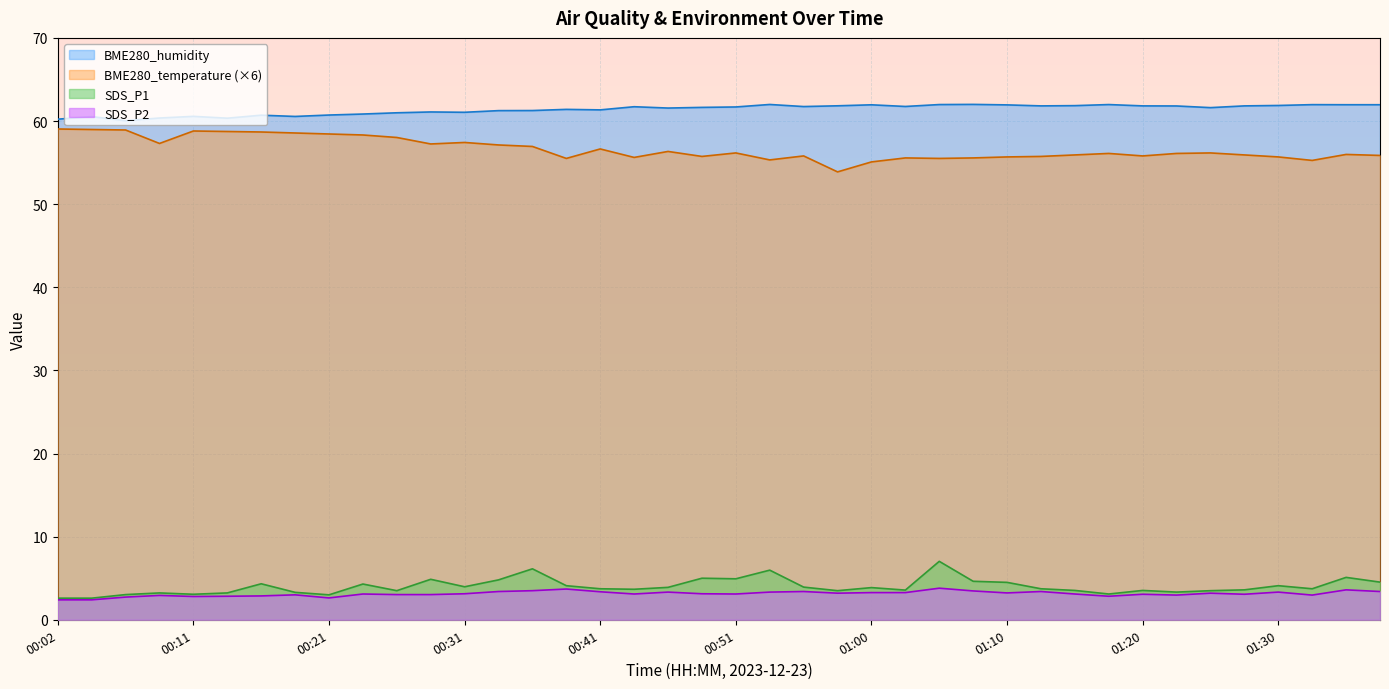

Between 00:14 and 00:36, which series saw the biggest shift?

SDS_P1